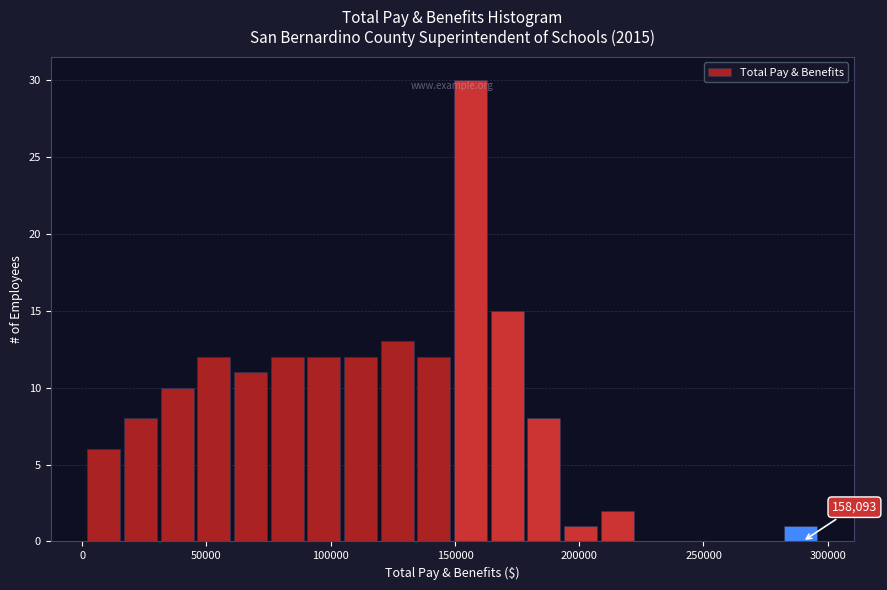

Read against the x-axis, roughly where is the centre of the tallest bar?

155000